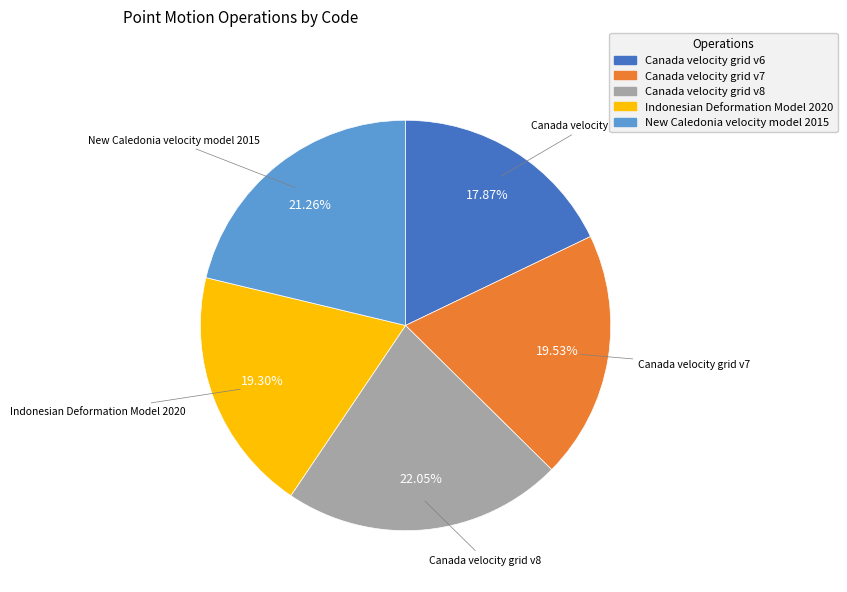

What percentage is NOT represented by Canada velocity grid v8?

78.0%